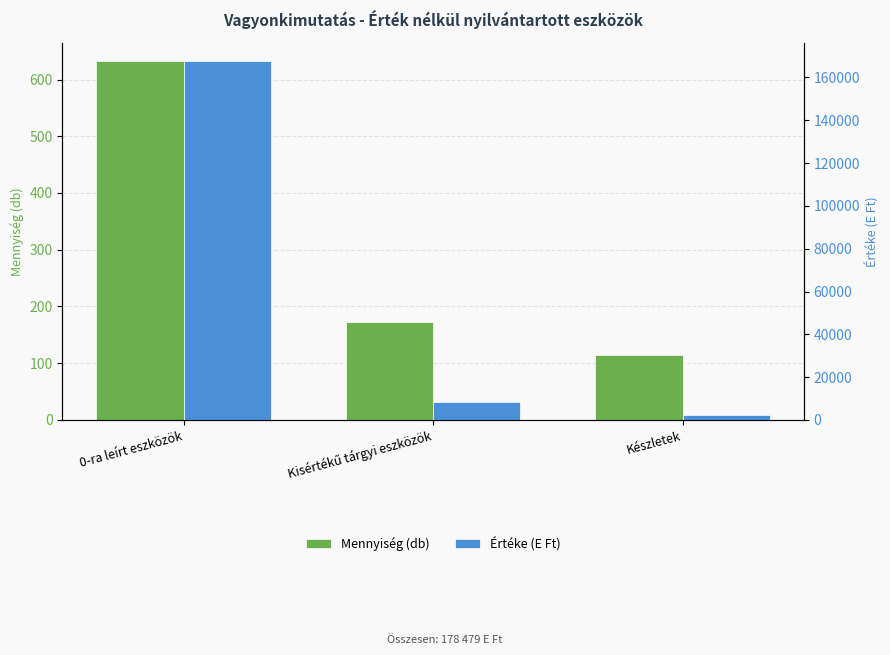

Reading left to right, list all the values displayed in this chart.

Mennyiség (db): 633	173	114
Értéke (E Ft): 167770	8458	2251